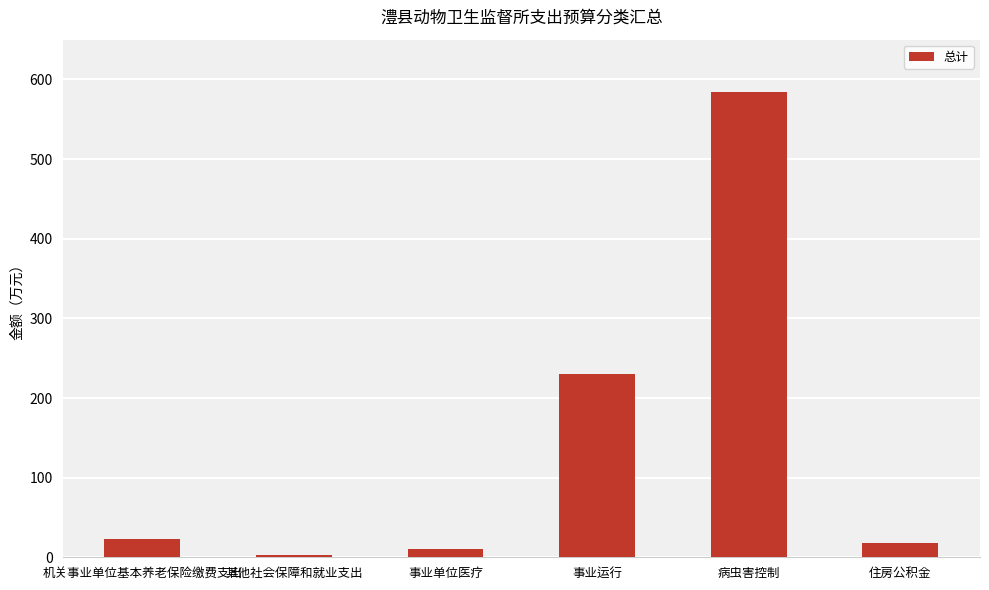

What is the ratio of the value at 机关事业单位基本养老保险缴费支出 to the value at 事业单位医疗?

2.2